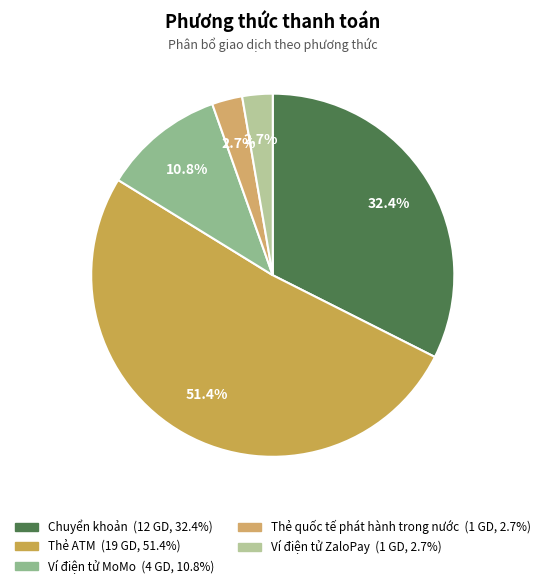

To the nearest percent, what is the difference between the largest and smallest slice percentages?

49%